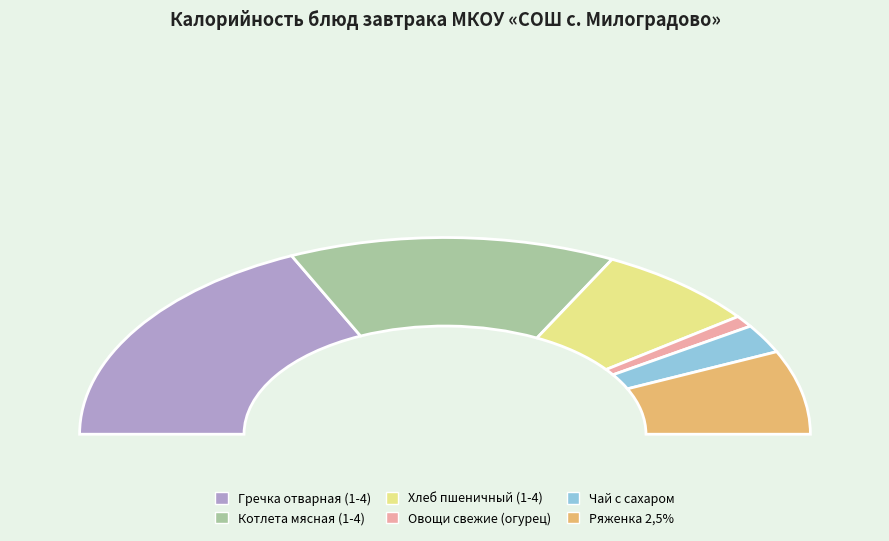

What is the change in value from Хлеб пшеничный (1-4) to Ряженка 2,5%?

-5.2